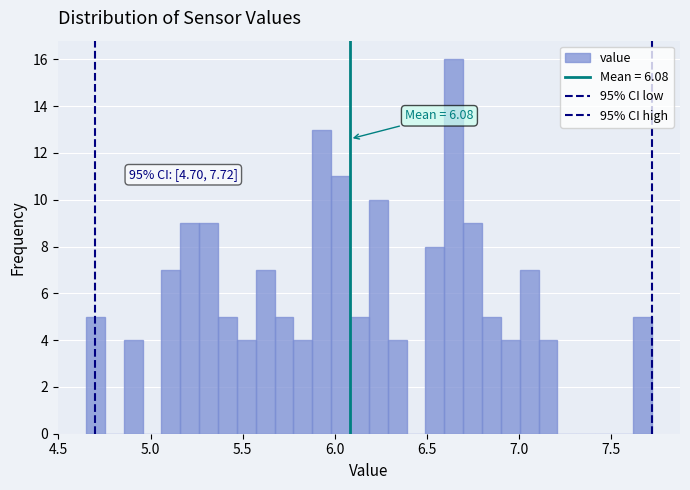

Read against the x-axis, roughly where is the centre of the tallest bar?

6.65